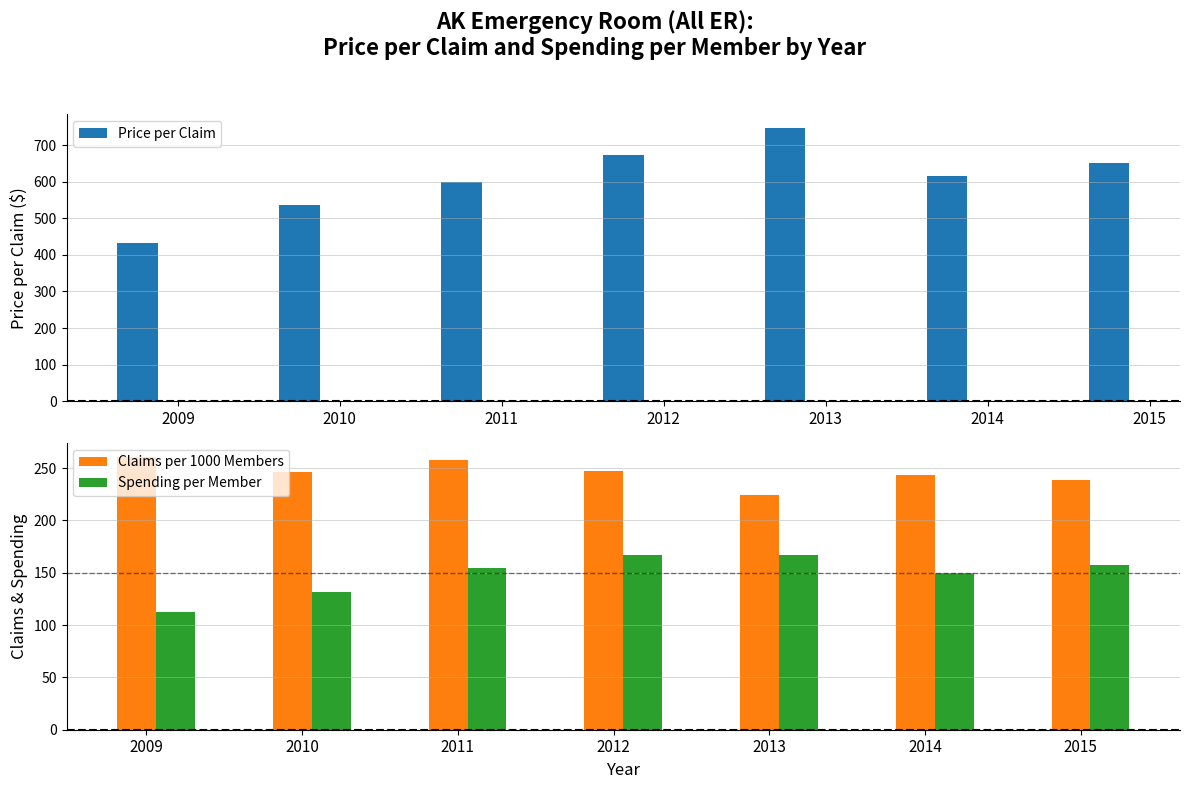

Reading left to right, what are all the values shown in this chart?

Price per Claim: 2009=431.9	2010=535.1	2011=599.1	2012=674.0	2013=746.3	2014=615.1	2015=651.9
Claims per 1000 Members: 2009=260.9	2010=246.5	2011=257.4	2012=247.1	2013=224.0	2014=243.3	2015=238.7
Spending per Member: 2009=112.7	2010=131.9	2011=154.2	2012=166.5	2013=167.2	2014=149.7	2015=157.4